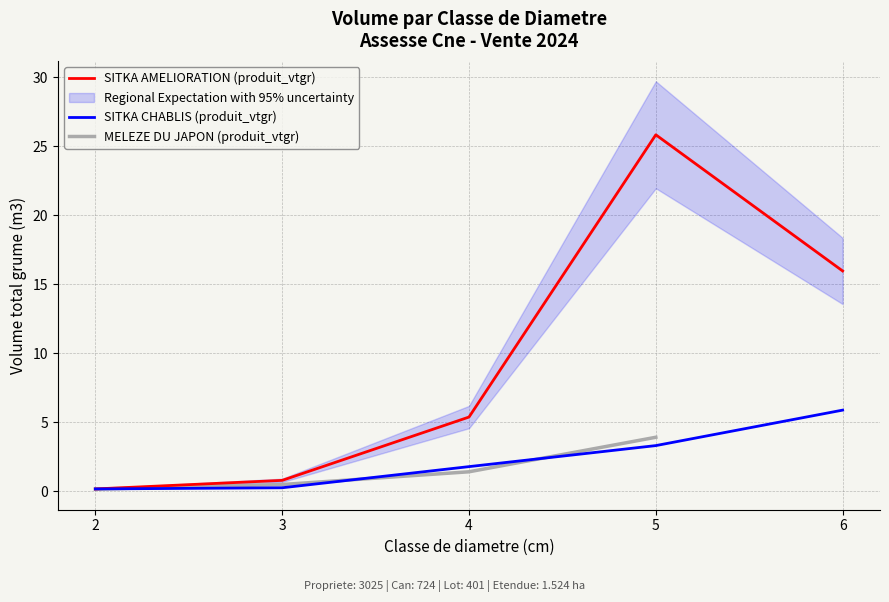

The SITKA CHABLIS (produit_vtgr) series shows 7.9 at 6. True or false?

False